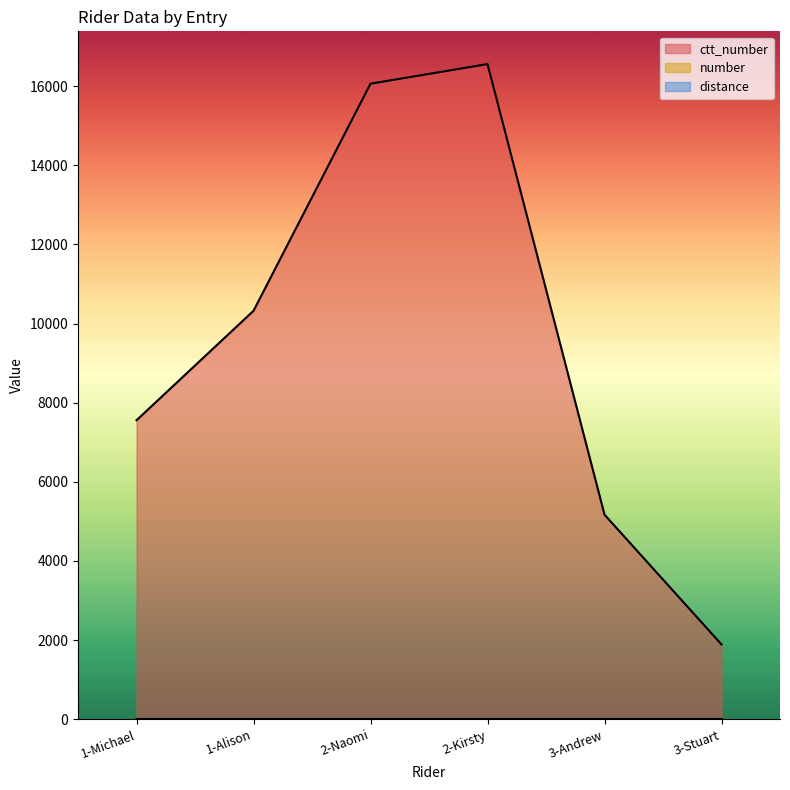

Does the chart display data point markers on the line(s)?

No